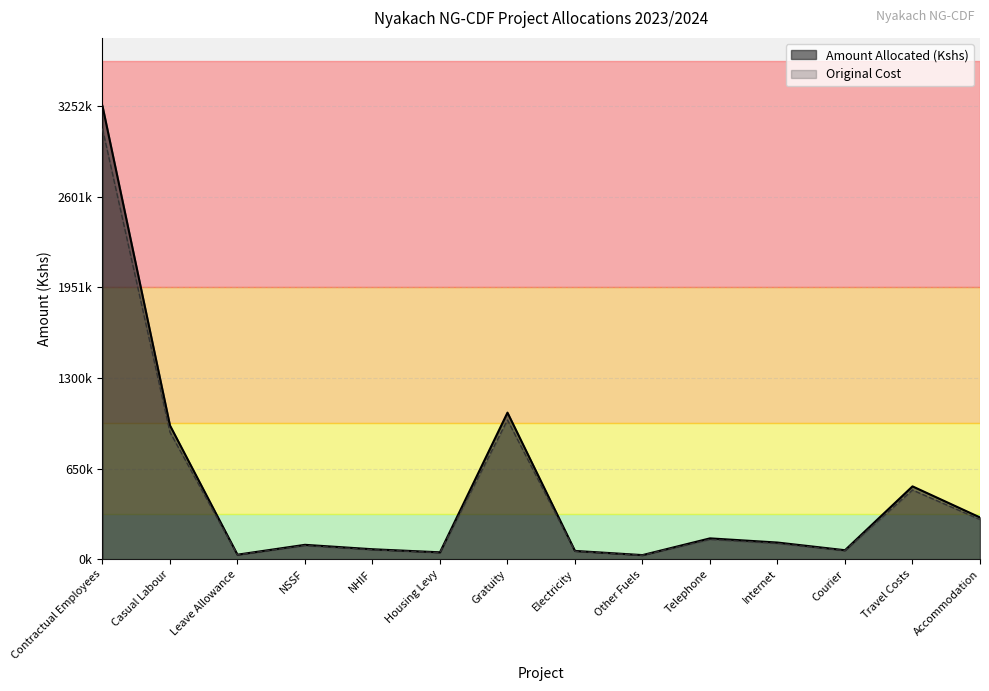

Which series has the largest total across all categories?

Original Cost